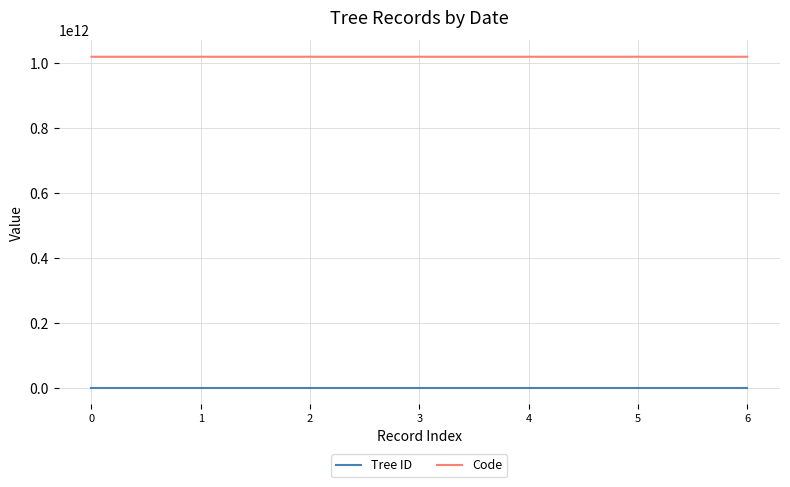

True or false: Code and Tree ID intersect in this chart.

False